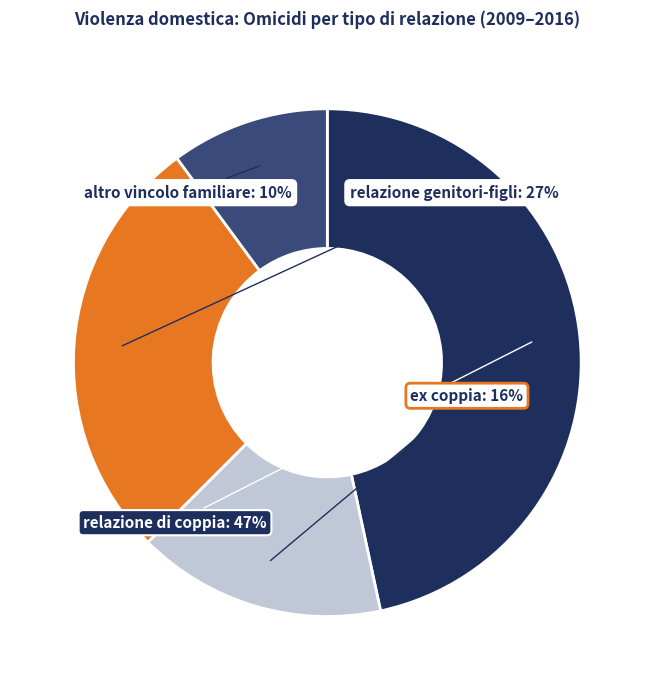

To the nearest percent, what is the average slice percentage?

25%